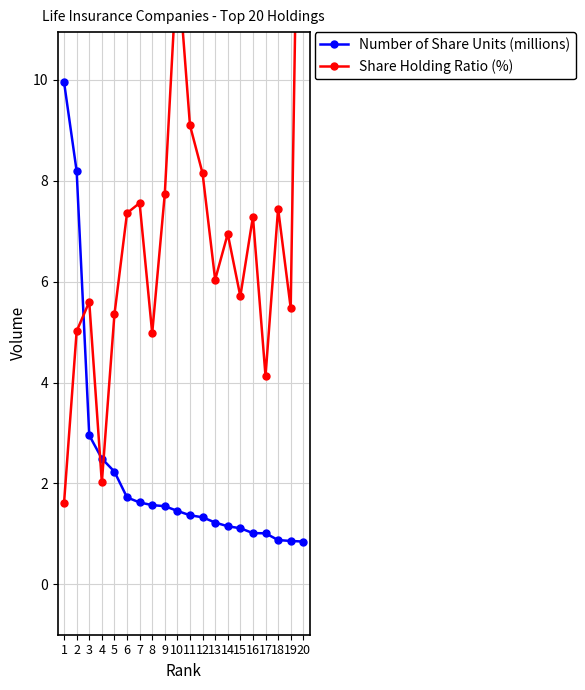

At which category does the chart reach its minimum across all series?

20